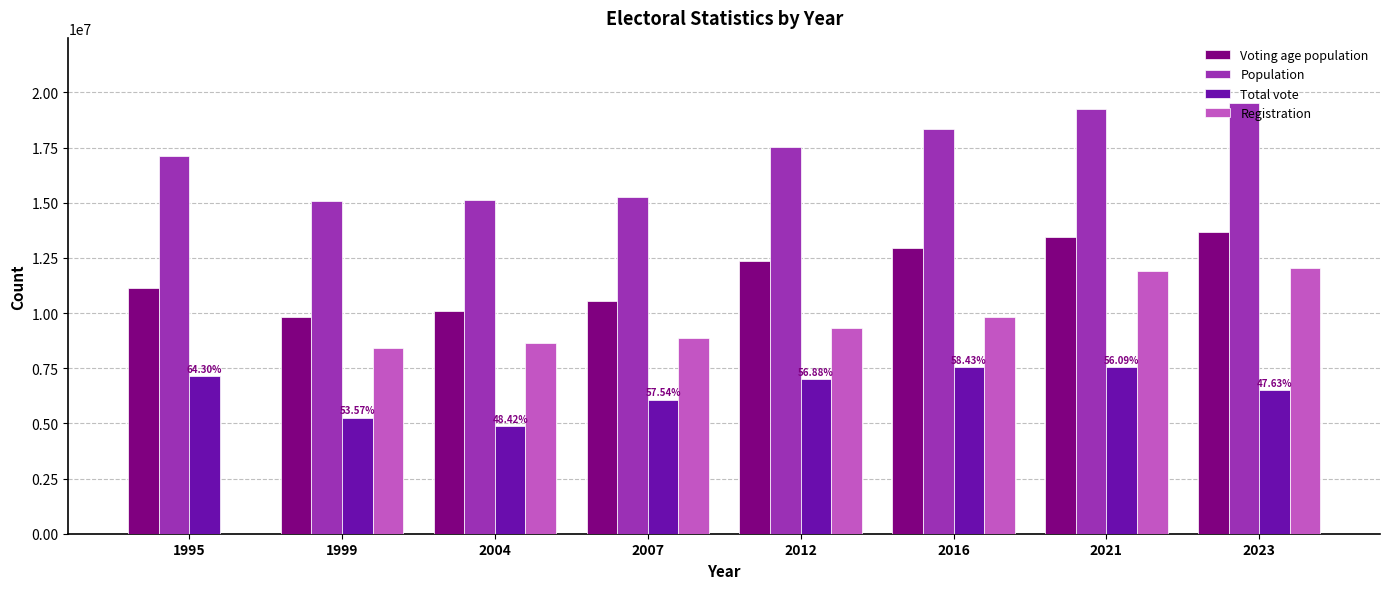

What is the sum of the Population values at 2021 and 1995?

36361793